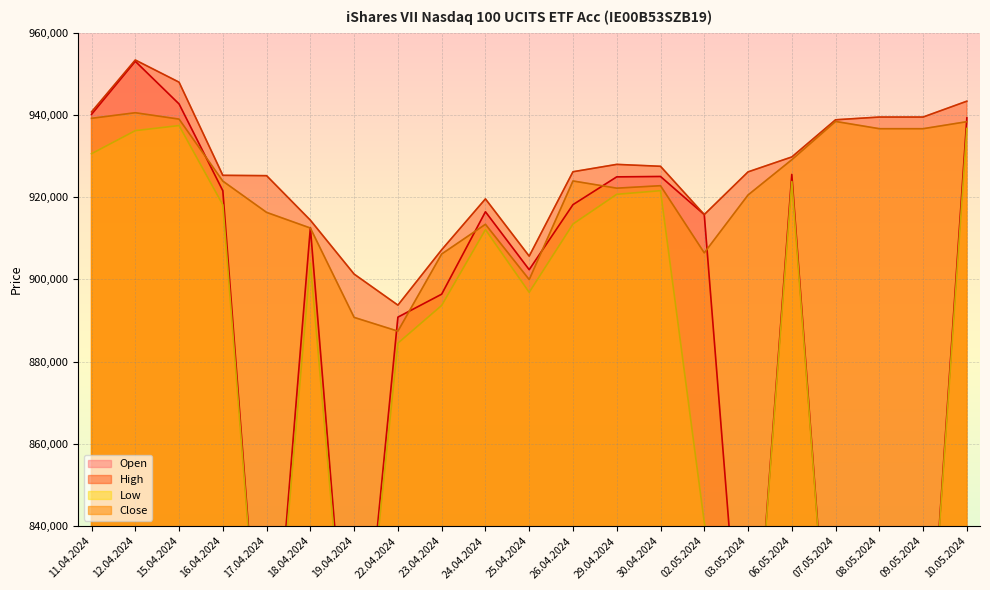

What is the difference between the Close values at 19.04.2024 and 08.05.2024?

45898